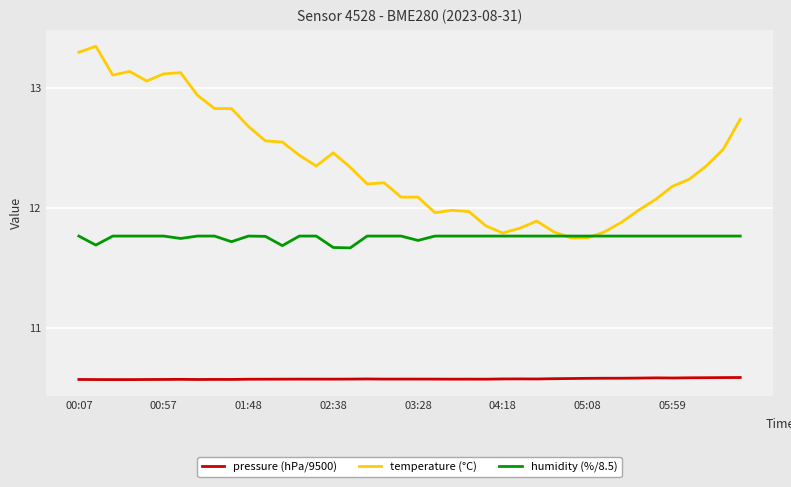

Which series has the largest total across all categories?

temperature (°C)